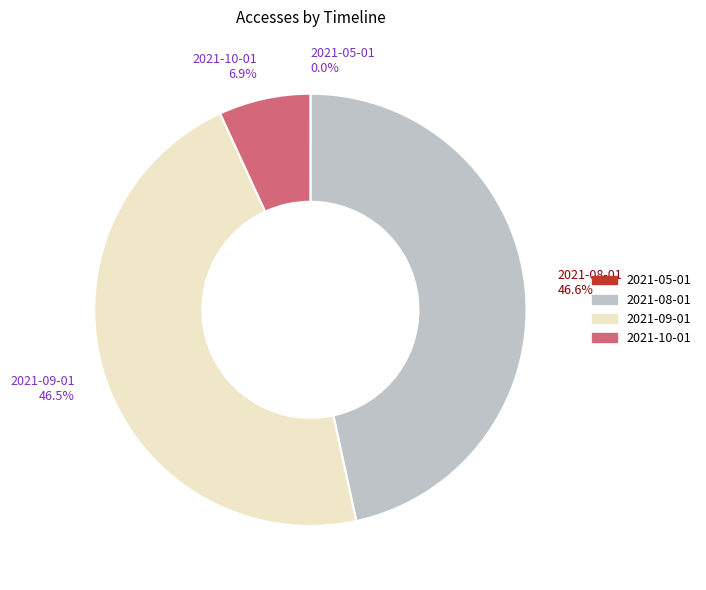

Which has a higher value, 2021-09-01 or 2021-10-01?

2021-09-01